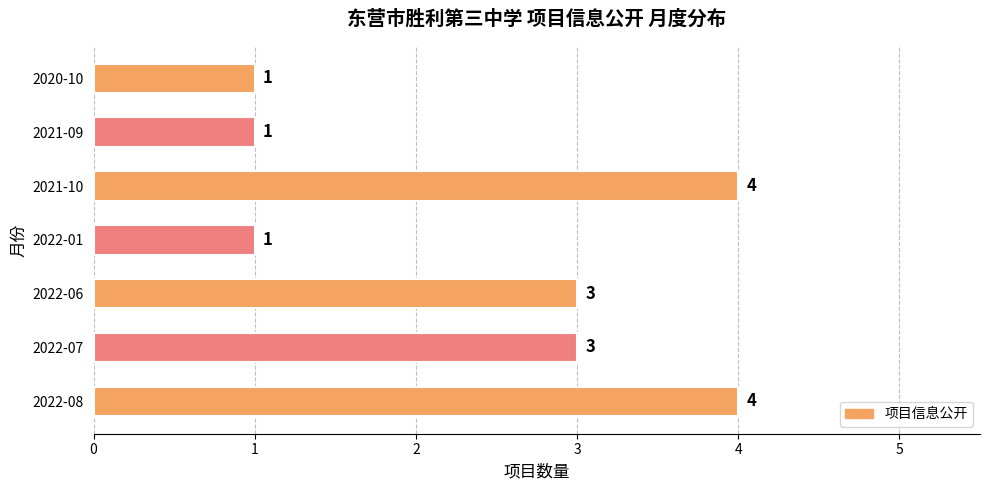

What is the difference between the maximum and minimum values?

3